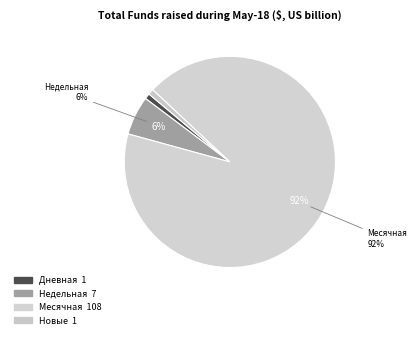

Count the number of slices in the pie.

4